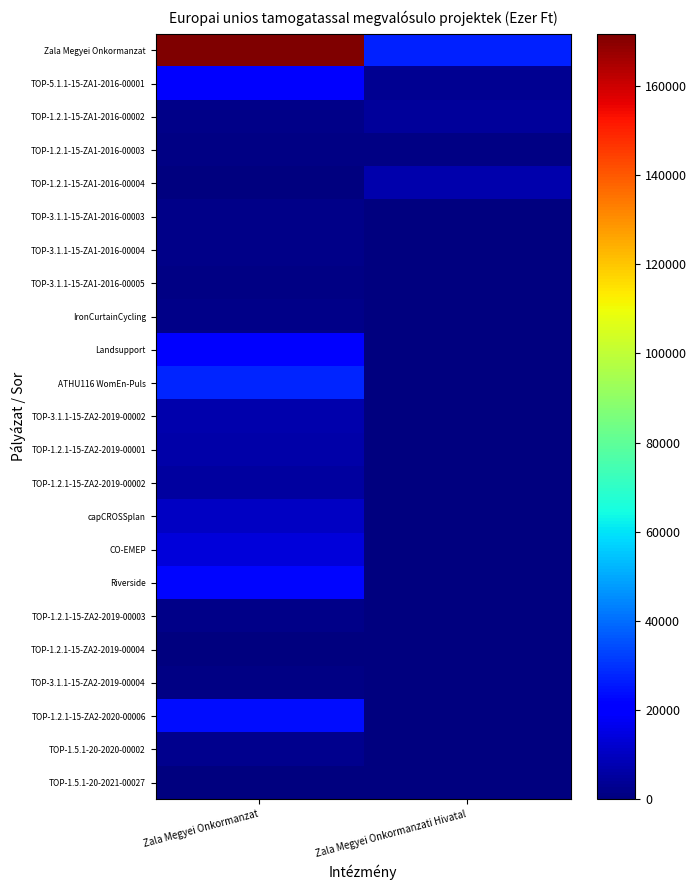

What is the total value across all series at Zala Megyei Onkormanzati Hivatal?

42076